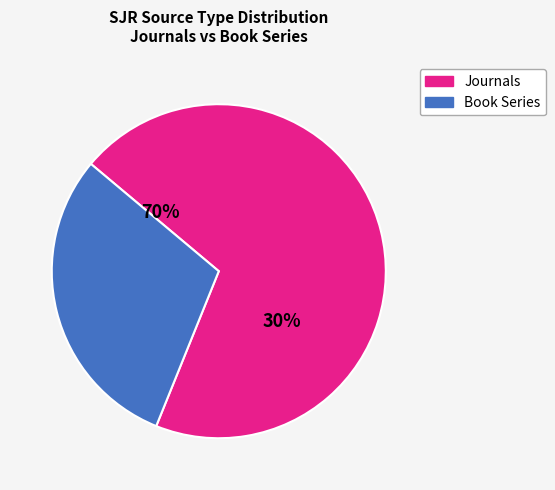

Is it true that Finite Elements in Analysis is 32% of the pie?

False